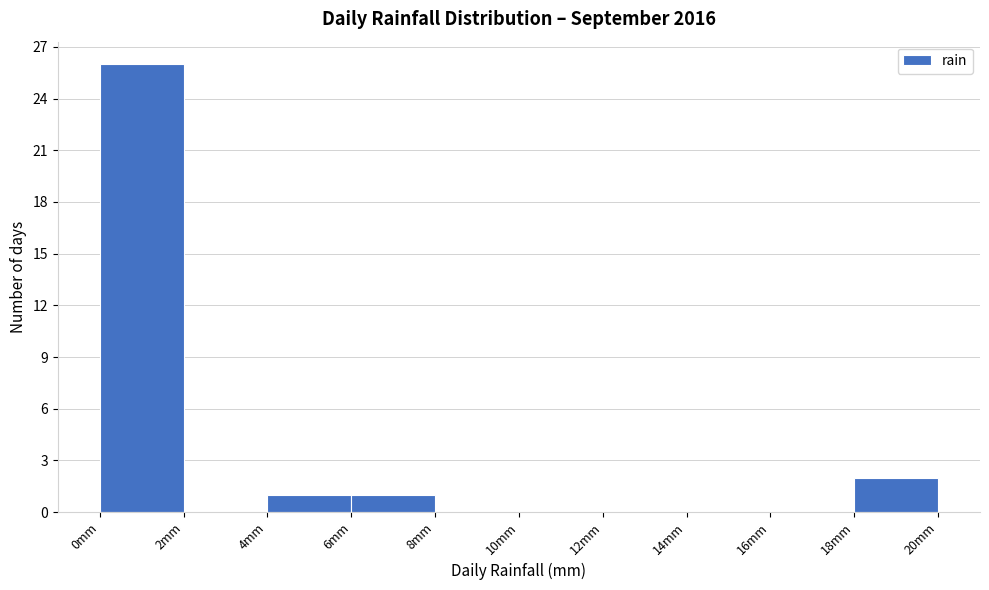

Which range on the x-axis has the tallest bar?

0 to 2